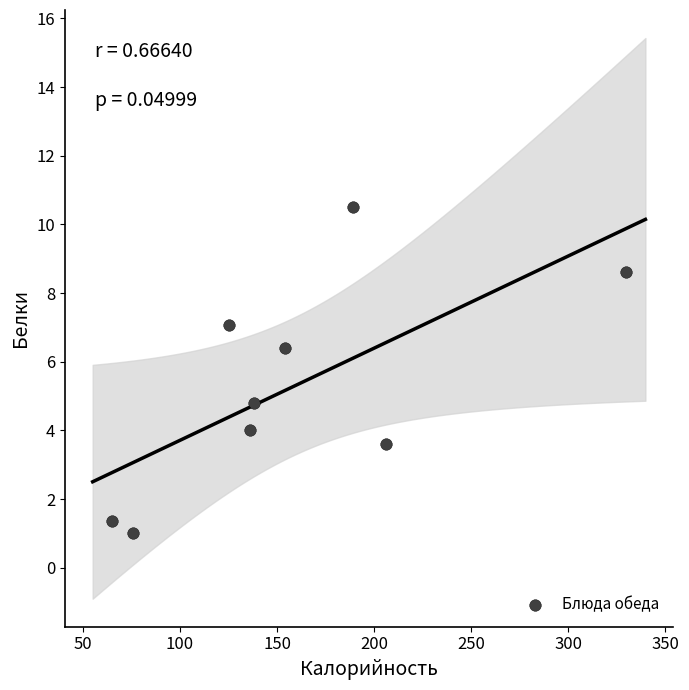

What is the average X value?

157.6